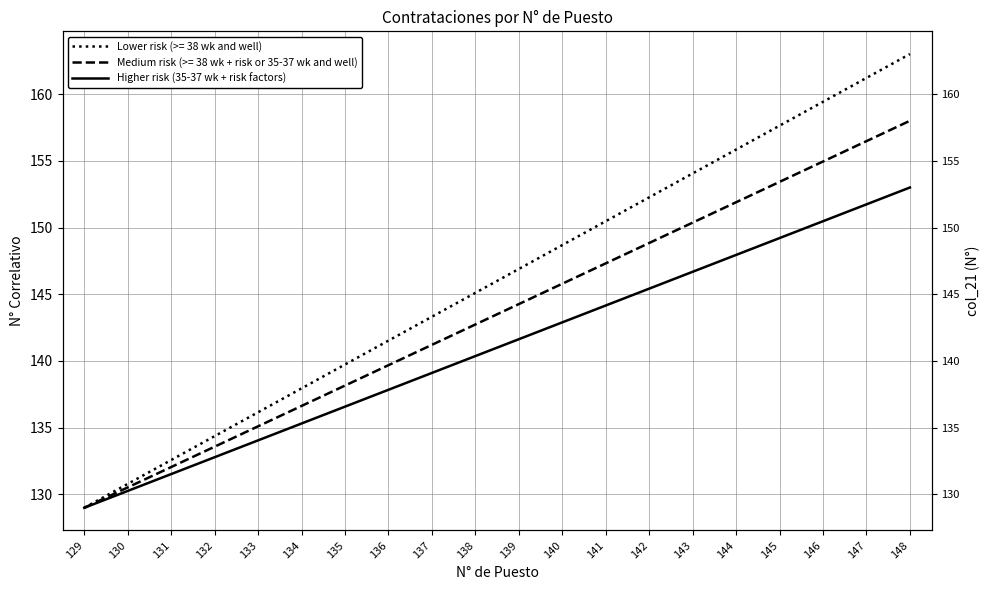

Is this an area chart (filled region under the line)?

No